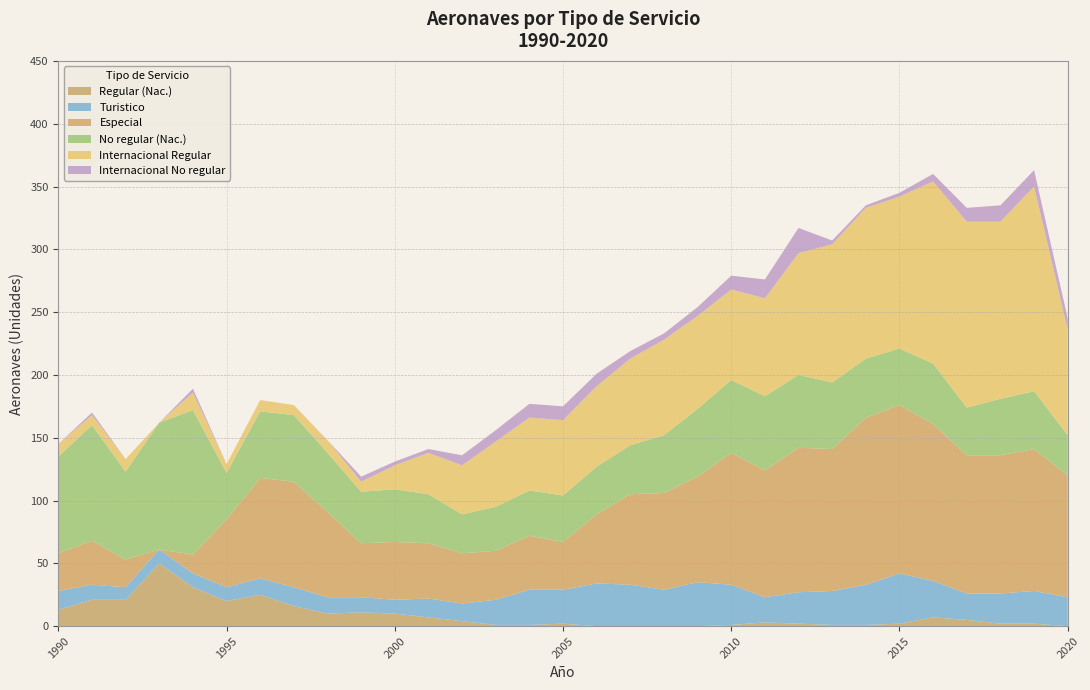

Reading left to right, extract all data points from this chart.

Regular (Nac.): 1990=13	1991=21	1992=21	1993=50	1994=31	1995=20	1996=25	1997=16	1998=10	1999=11	2000=10	2001=7	2002=4	2003=1	2004=1	2005=2	2006=0	2007=0	2008=0	2009=0	2010=1	2011=3	2012=2	2013=1	2014=1	2015=2	2016=7	2017=5	2018=2	2019=2	2020=0
Turistico: 1990=15	1991=12	1992=10	1993=11	1994=11	1995=11	1996=13	1997=15	1998=13	1999=12	2000=11	2001=15	2002=14	2003=20	2004=28	2005=27	2006=34	2007=33	2008=29	2009=35	2010=32	2011=20	2012=25	2013=27	2014=32	2015=40	2016=29	2017=21	2018=24	2019=26	2020=23
Especial: 1990=30	1991=35	1992=22	1993=0	1994=15	1995=54	1996=80	1997=84	1998=68	1999=43	2000=46	2001=44	2002=40	2003=39	2004=43	2005=38	2006=55	2007=72	2008=77	2009=84	2010=105	2011=101	2012=115	2013=113	2014=133	2015=134	2016=125	2017=110	2018=110	2019=113	2020=97
No regular (Nac.): 1990=77	1991=92	1992=70	1993=101	1994=115	1995=37	1996=53	1997=53	1998=47	1999=41	2000=42	2001=39	2002=31	2003=35	2004=36	2005=37	2006=38	2007=39	2008=46	2009=54	2010=58	2011=59	2012=58	2013=53	2014=47	2015=45	2016=48	2017=38	2018=45	2019=46	2020=32
Internacional Regular: 1990=10	1991=8	1992=10	1993=0	1994=14	1995=7	1996=9	1997=8	1998=10	1999=8	2000=19	2001=33	2002=39	2003=52	2004=58	2005=60	2006=64	2007=69	2008=76	2009=74	2010=72	2011=78	2012=97	2013=110	2014=120	2015=121	2016=145	2017=148	2018=141	2019=163	2020=84
Internacional No regular: 1990=0	1991=2	1992=0	1993=0	1994=3	1995=0	1996=0	1997=0	1998=0	1999=4	2000=3	2001=3	2002=8	2003=9	2004=11	2005=11	2006=10	2007=6	2008=5	2009=7	2010=11	2011=15	2012=20	2013=3	2014=2	2015=3	2016=6	2017=11	2018=13	2019=13	2020=9